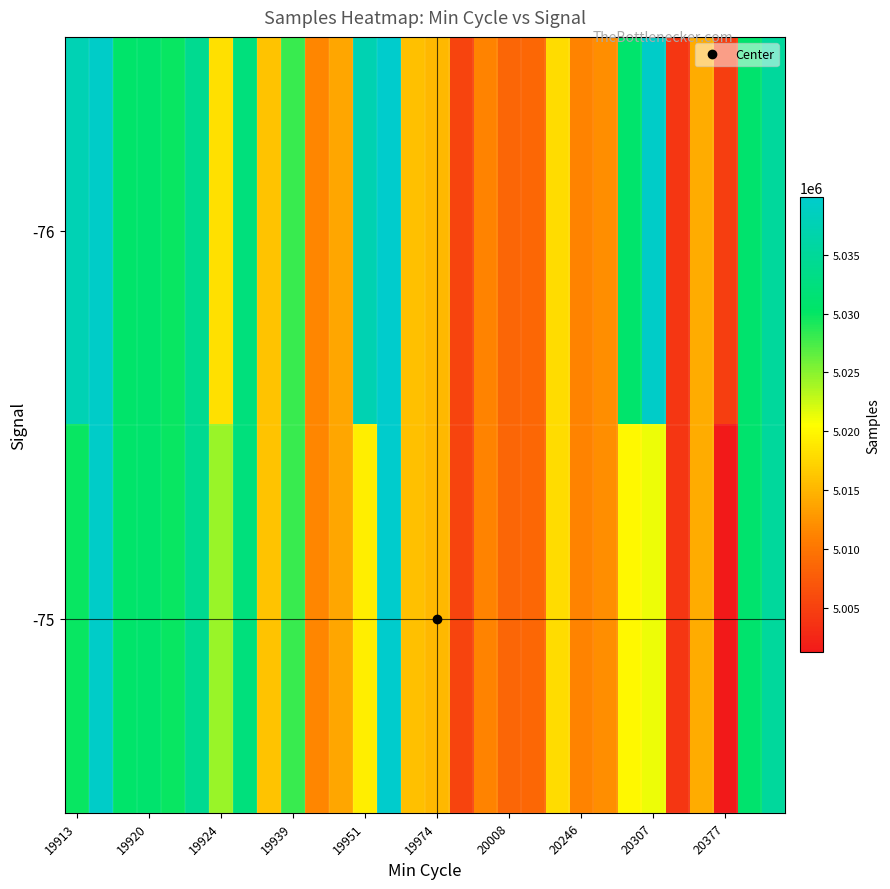

What is the maximum value shown in the chart?

5039889